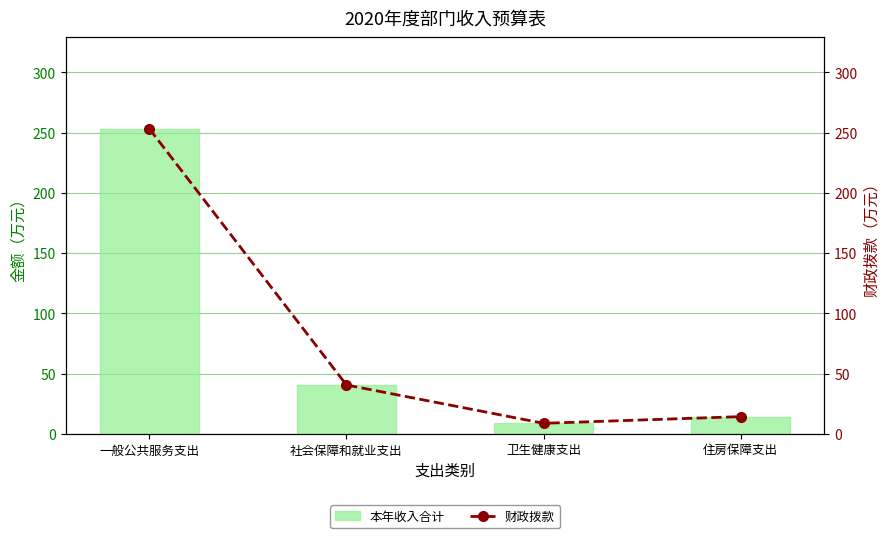

At how many categories does at least one series exceed 203?

1